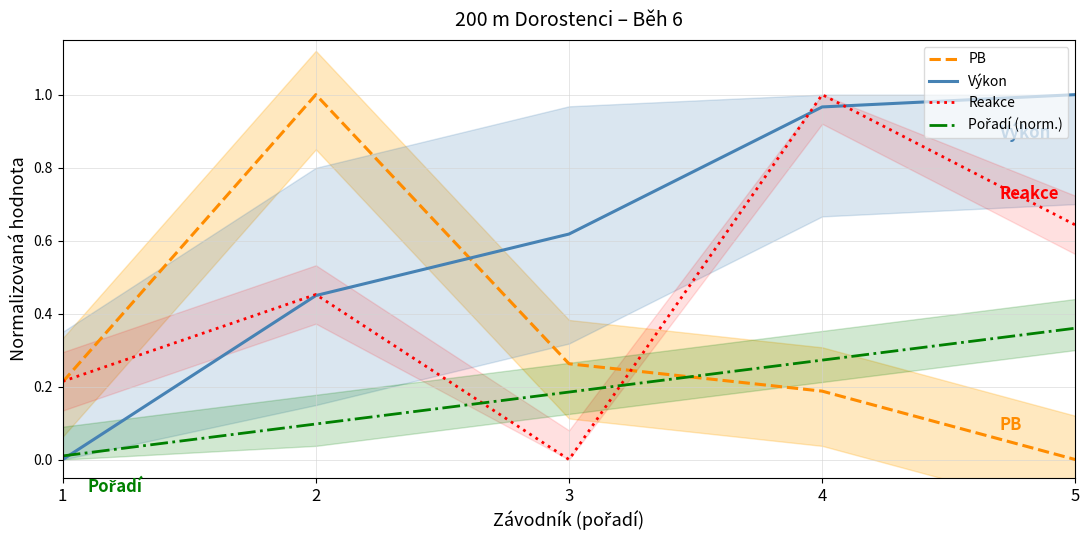

What is the difference between the PB values at 2 and 5?

1.0